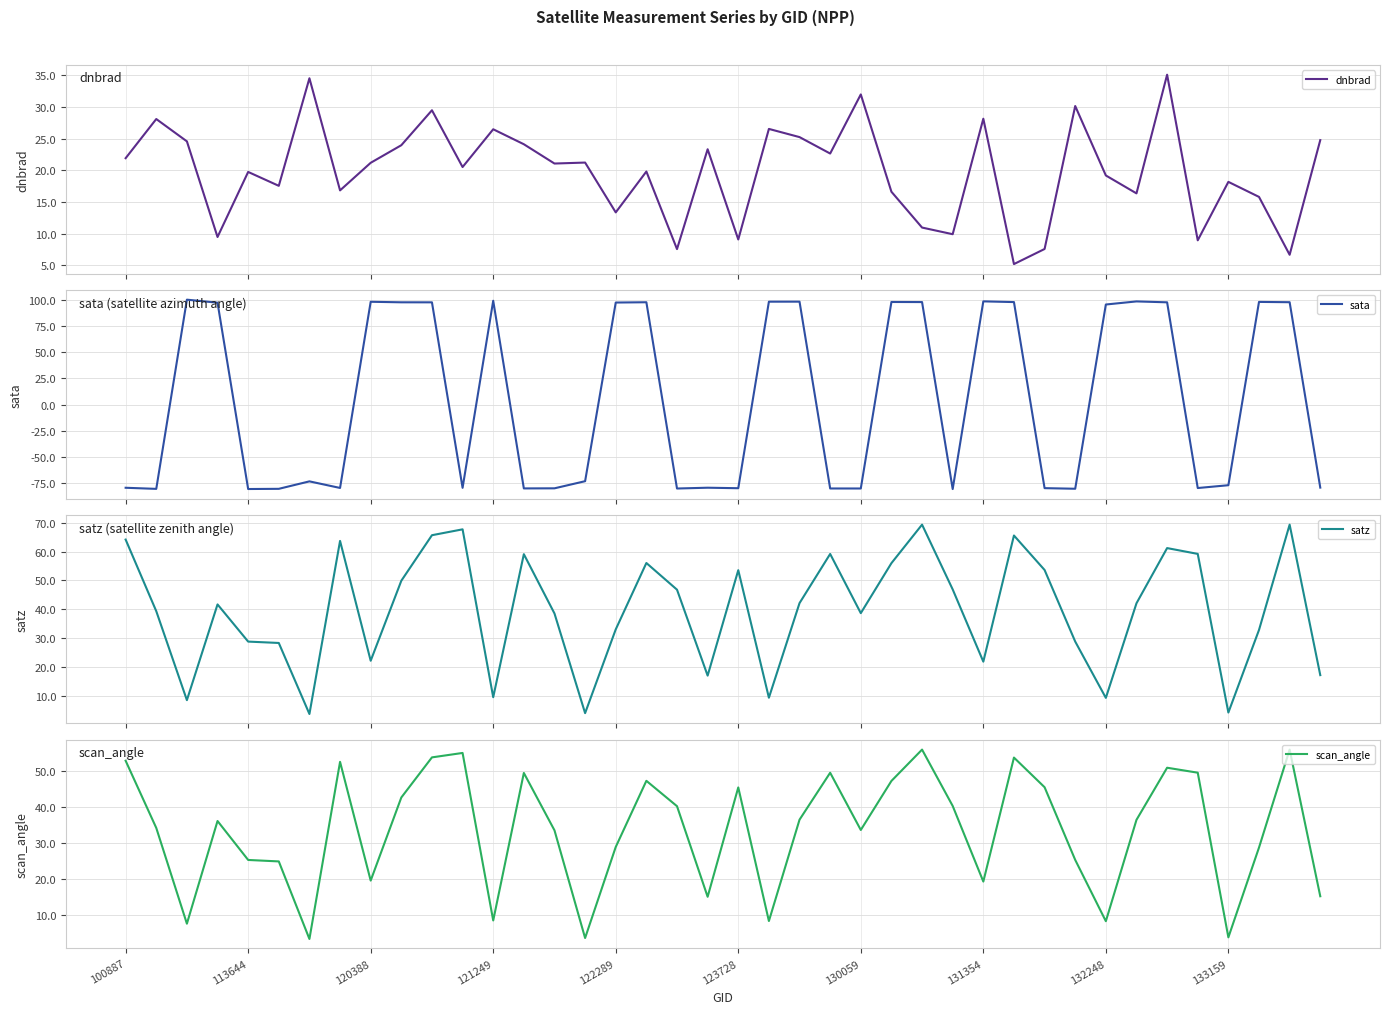

What position from the left is 23?

24